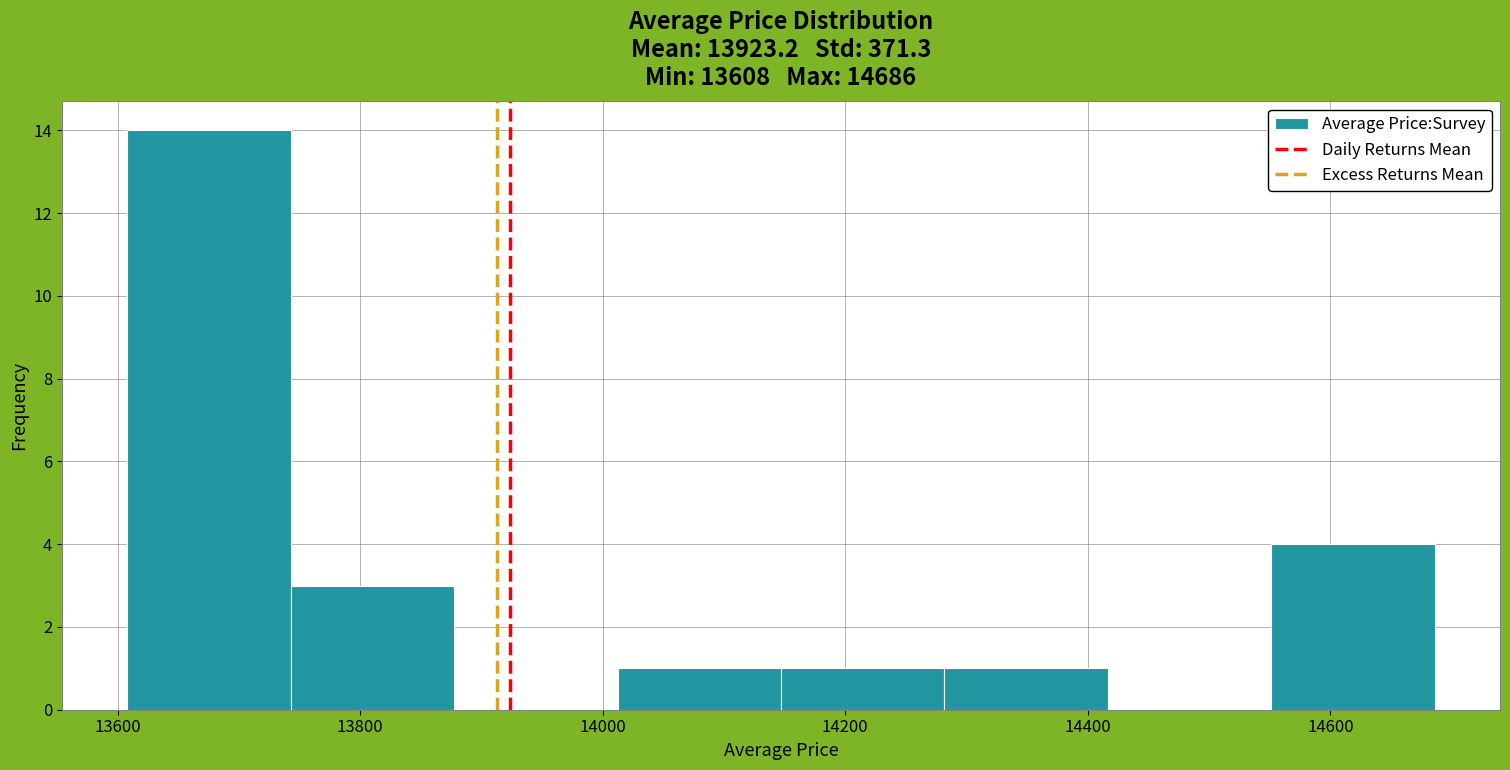

What is the height of the bar covering 14020 to 14140 on the x-axis? Neither the bar edges nor the heights are printed on the chart, so give them approximately, as read against the axes.

1